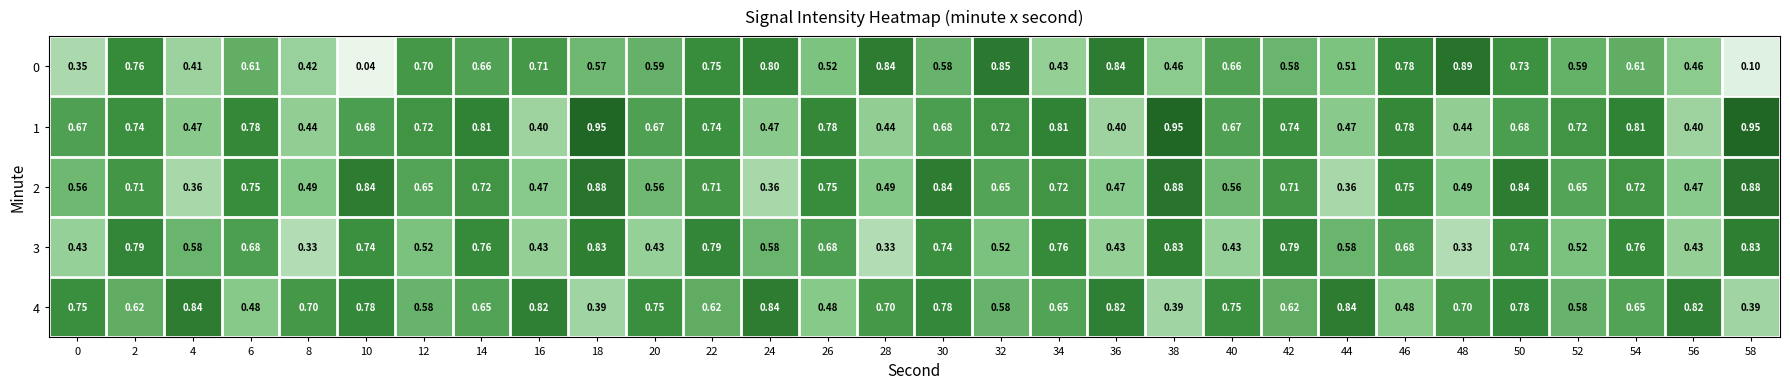

Is the value of 2 at 8 greater than the value of 3 at 42?

No